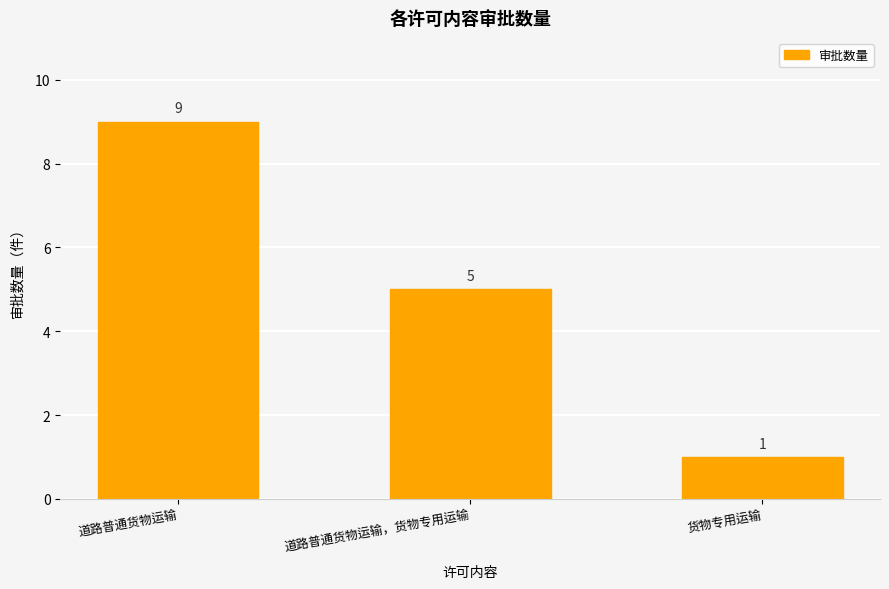

What is the label of the 2nd bar from the right?

道路普通货物运输，货物专用运输